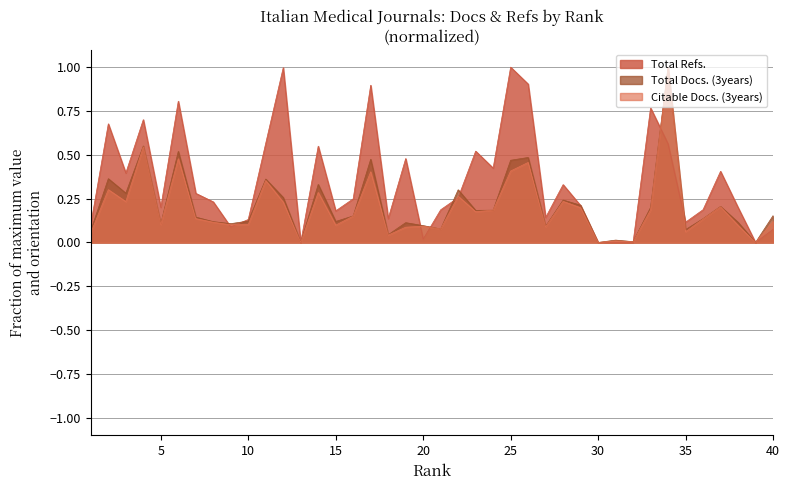

What is the total value across all series at 8?

0.5